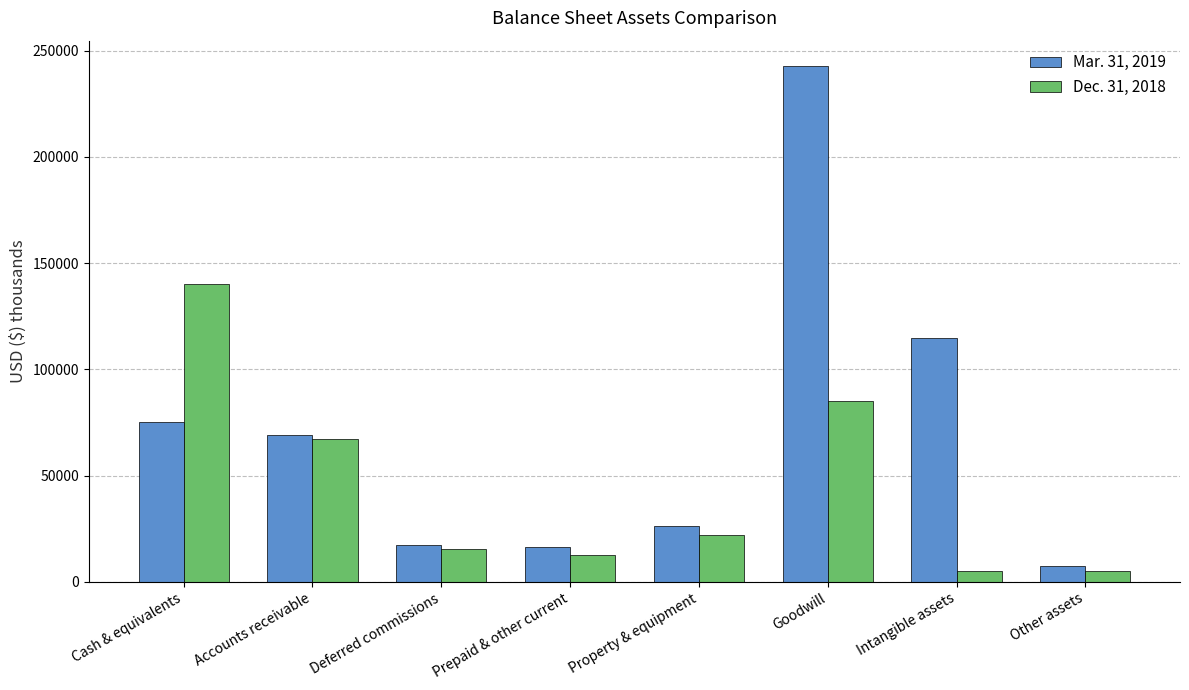

The value of Dec. 31, 2018 at Cash & equivalents is 140296. True or false?

True